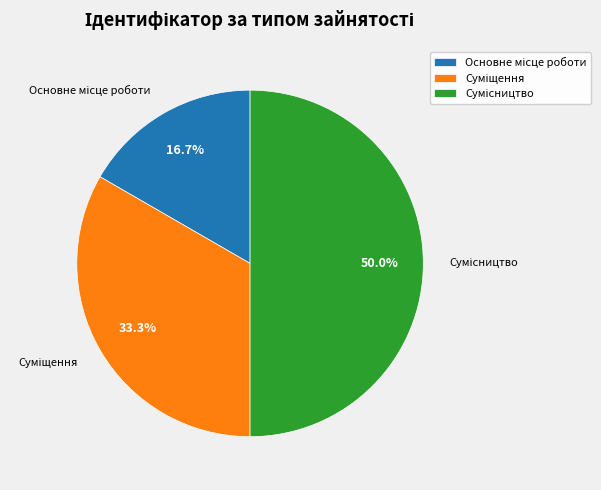

To the nearest percent, what is the difference between the Суміщення and Сумісництво slice percentages?

17%